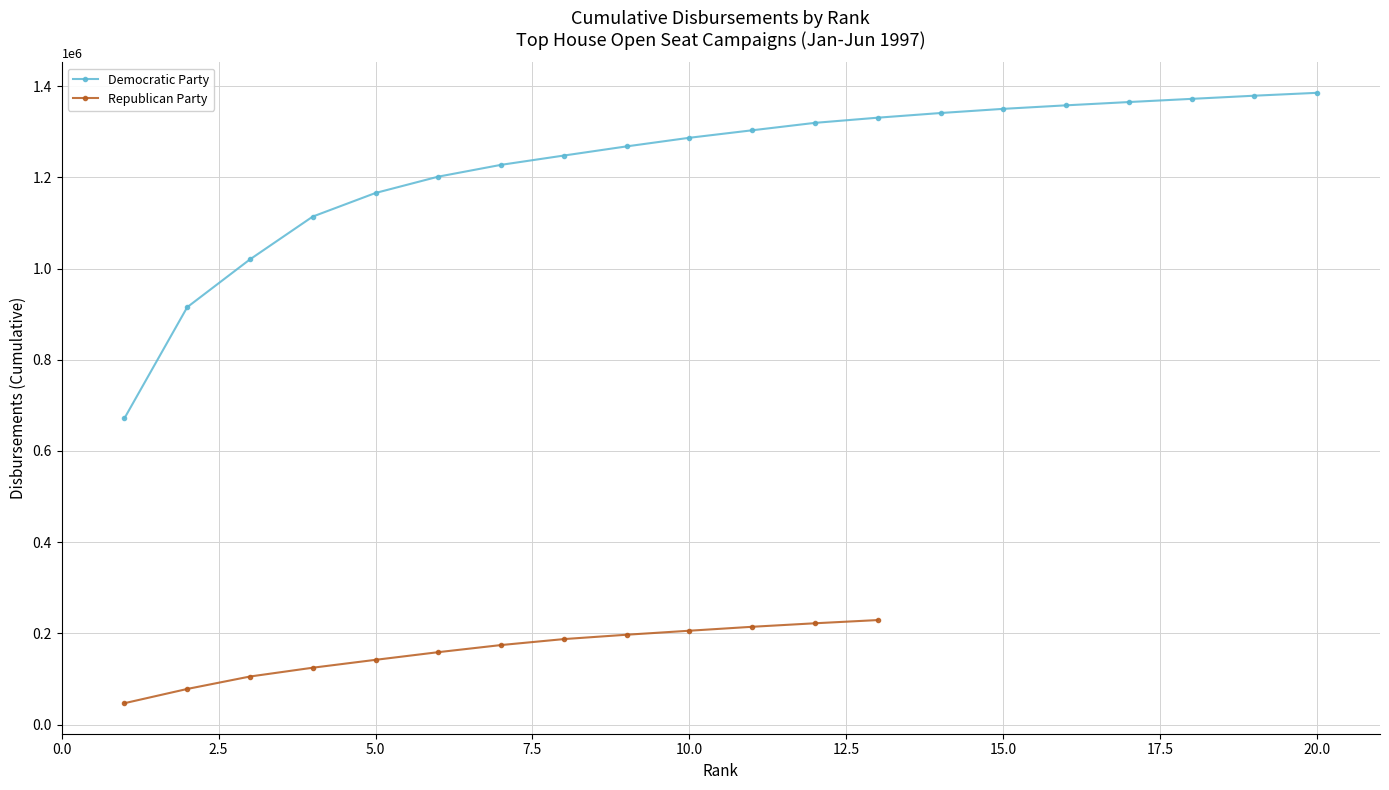

At which label does the data first exceed 1303329?

12